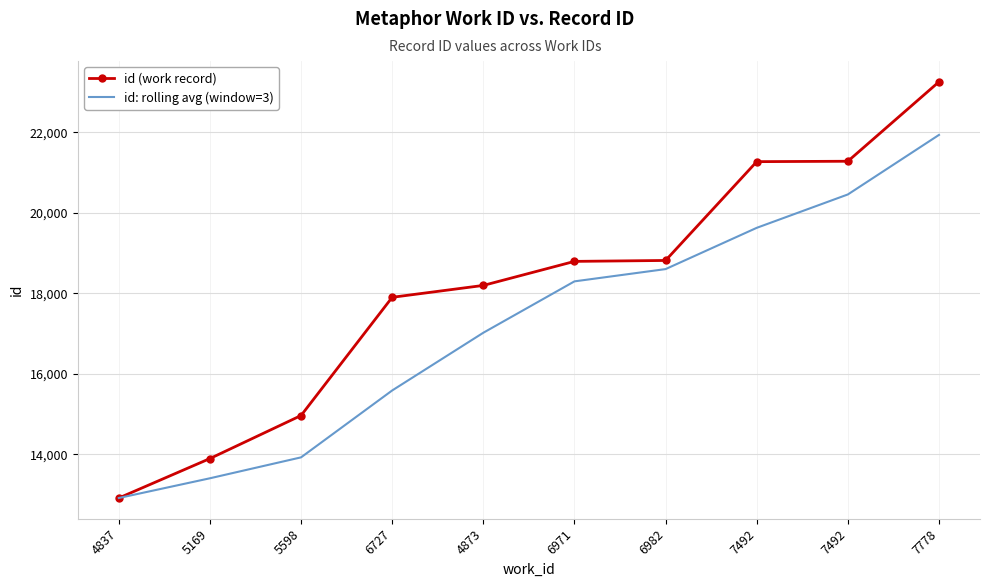

How many values in the id: rolling avg (window=3) series are below 18295?

5